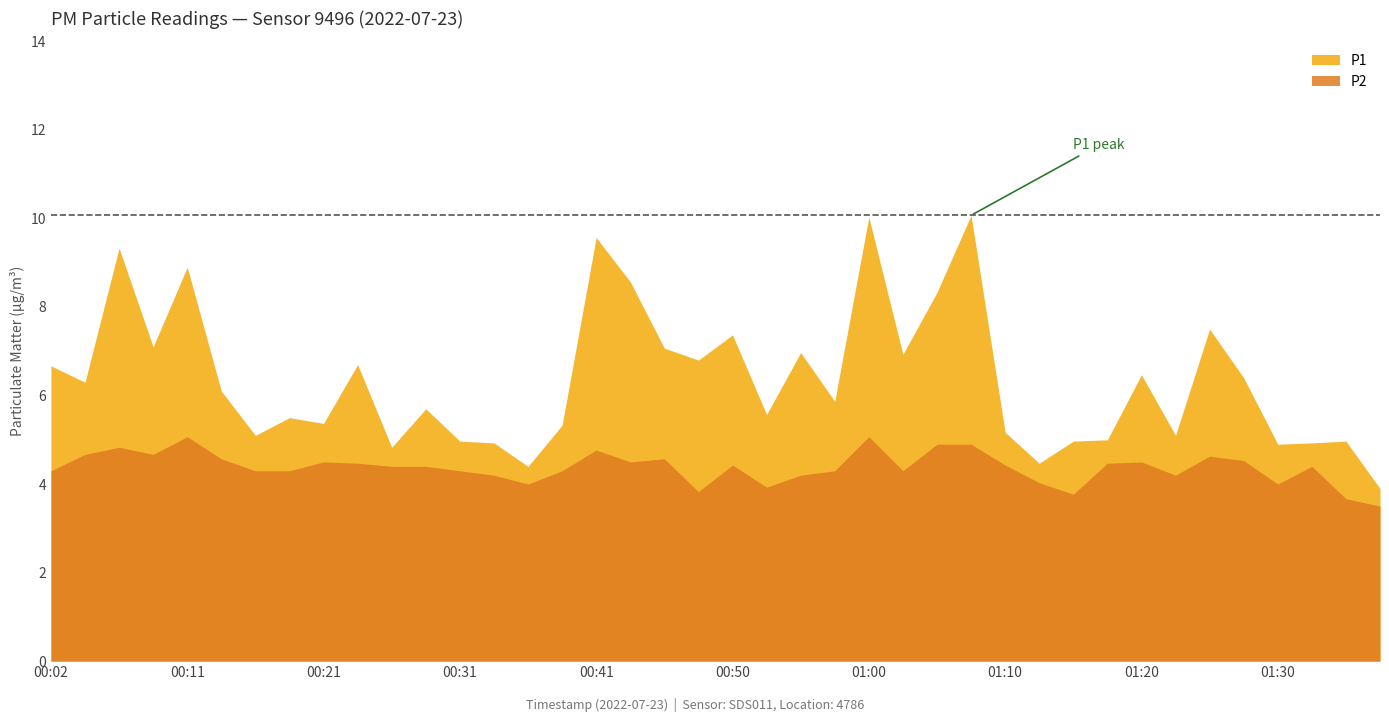

What is the difference between the second highest and second lowest values in the P2 series?

1.4